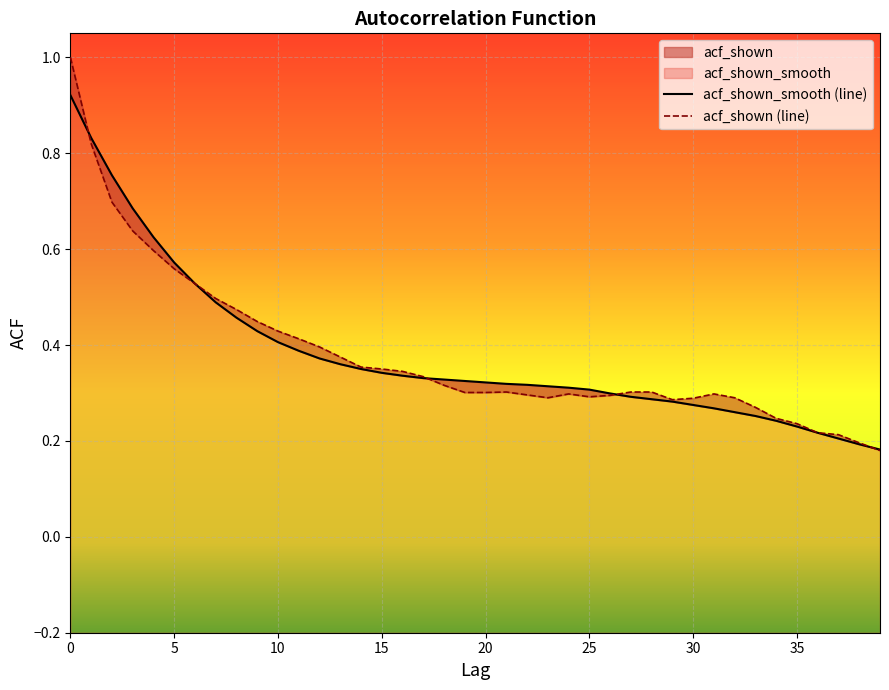

What is the smallest value displayed?

0.2